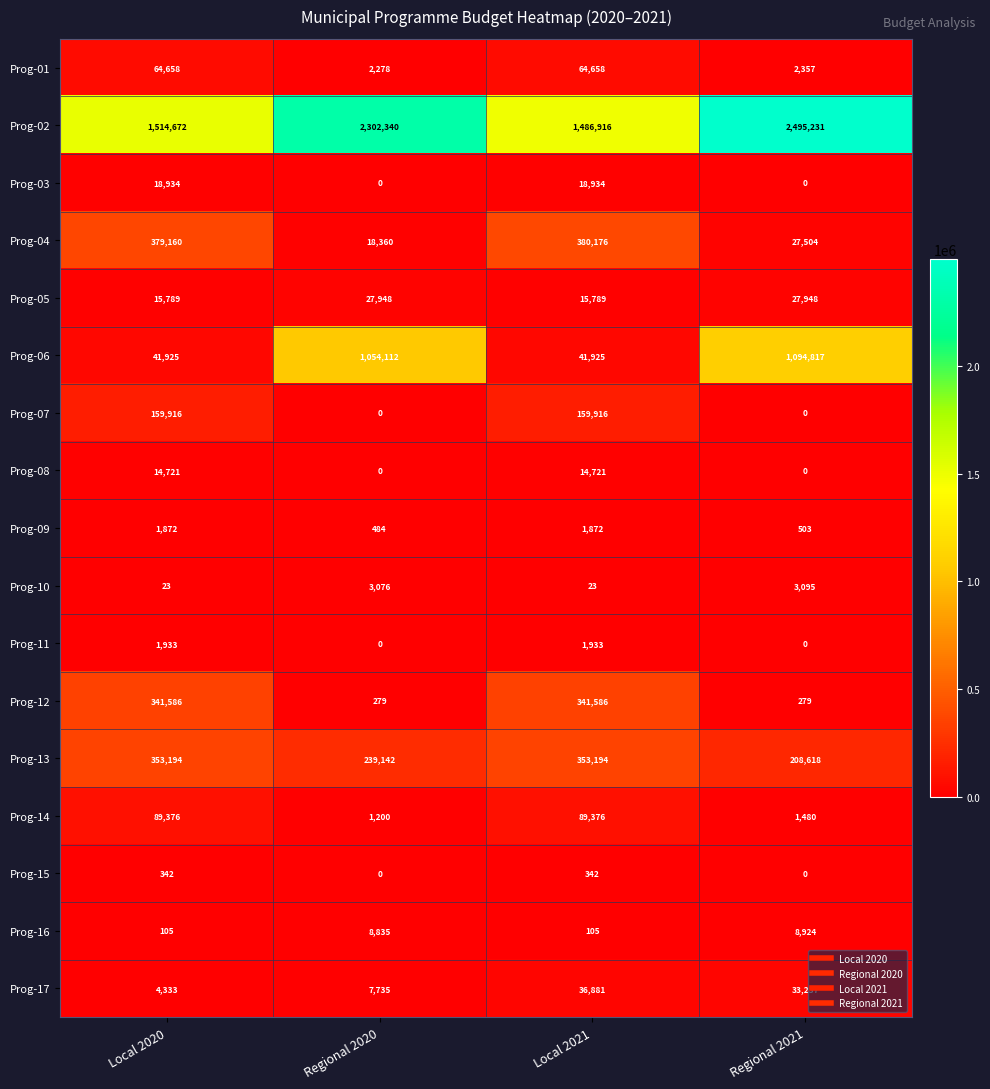

What is the maximum value shown in the chart?

2495231